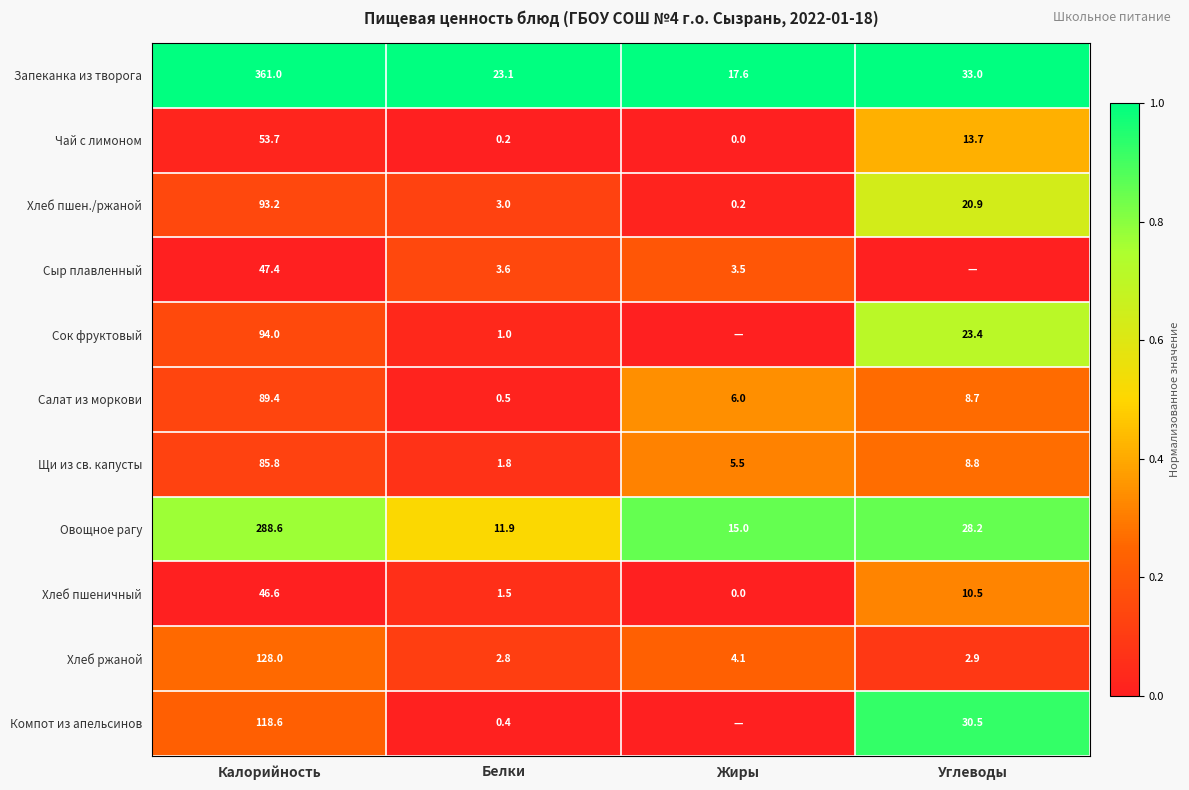

Is the value of Сыр плавленный at Жиры greater than the value of Салат из моркови at Калорийность?

No